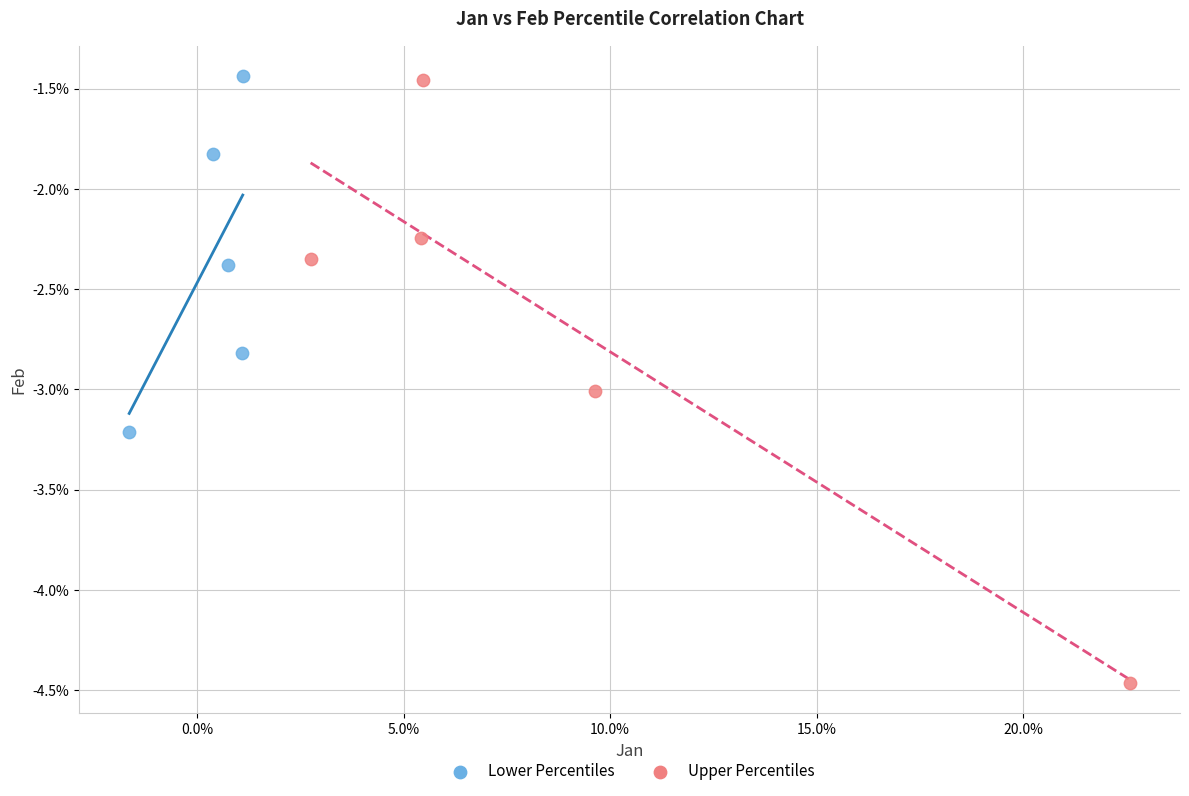

What are all the series names shown in the legend?

Lower Percentiles, Upper Percentiles